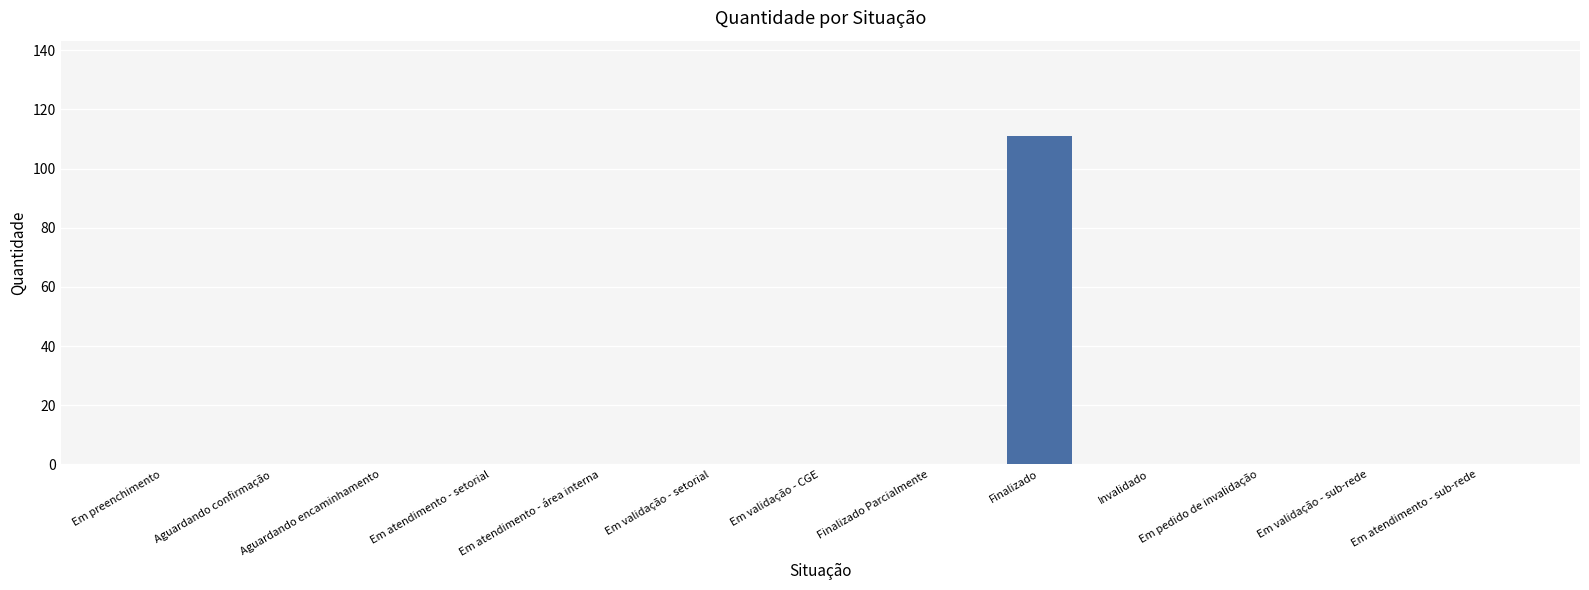

What is the maximum value shown in the chart?

111